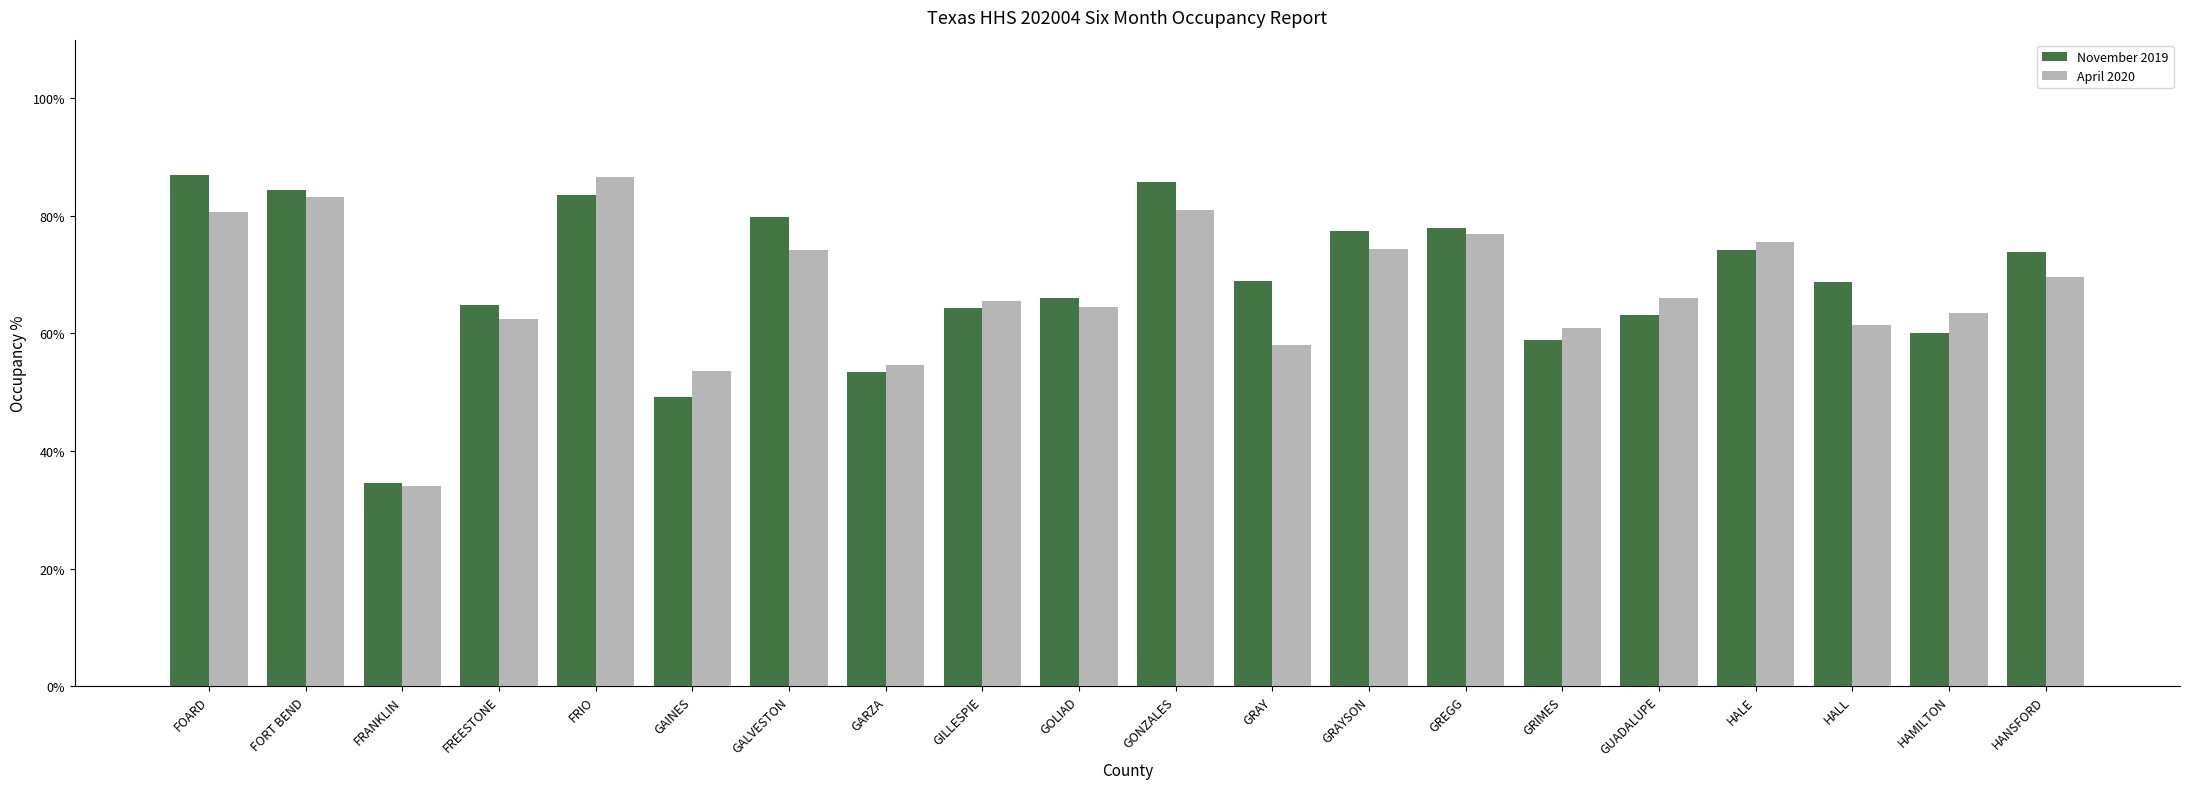

What is the difference between the second highest and second lowest values in the November 2019 series?

36.6